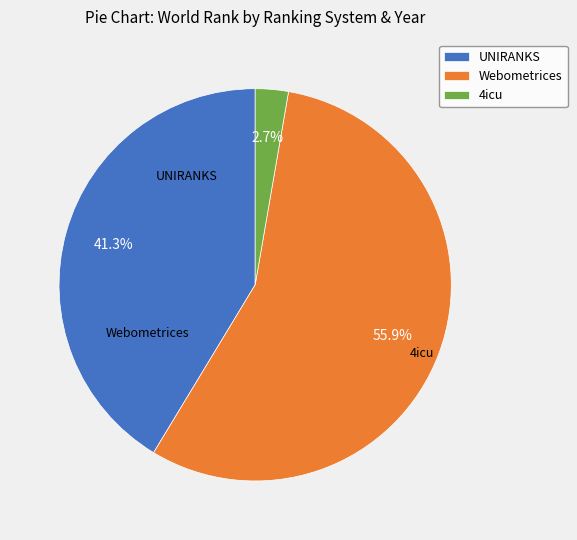

To the nearest percent, what is the average slice percentage?

33%